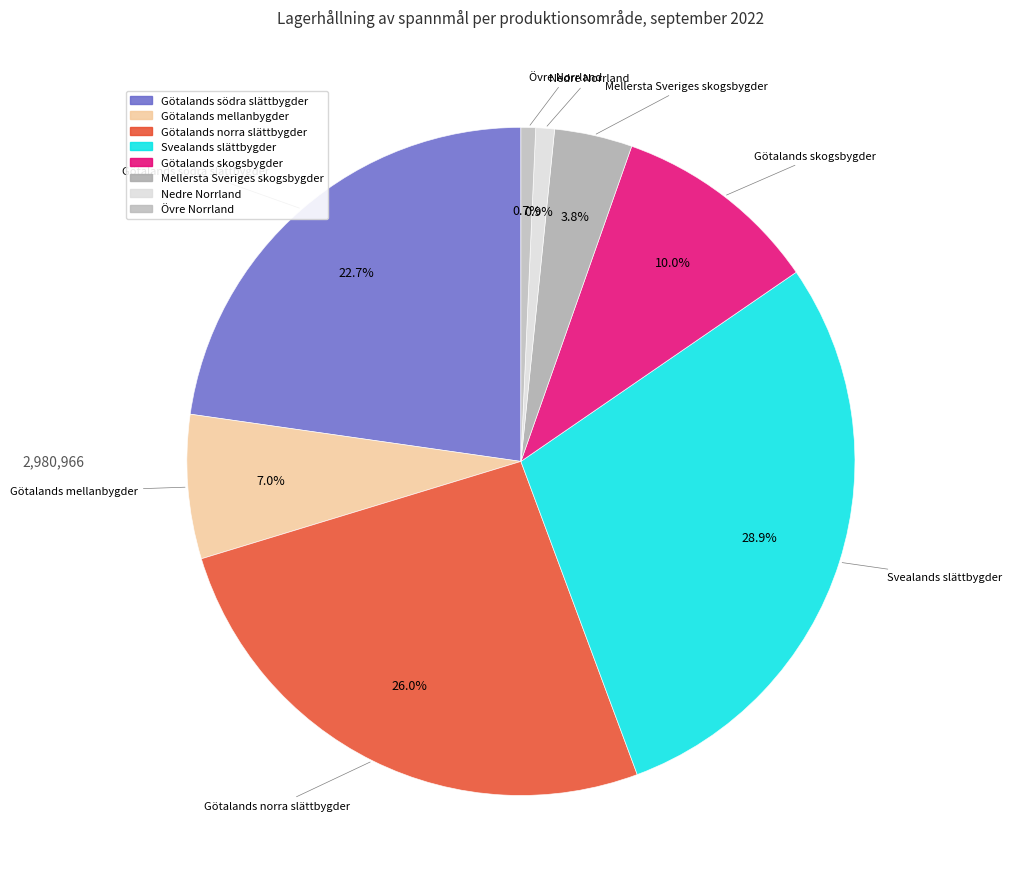

How much of the chart is everything except Övre Norrland?

99.3%